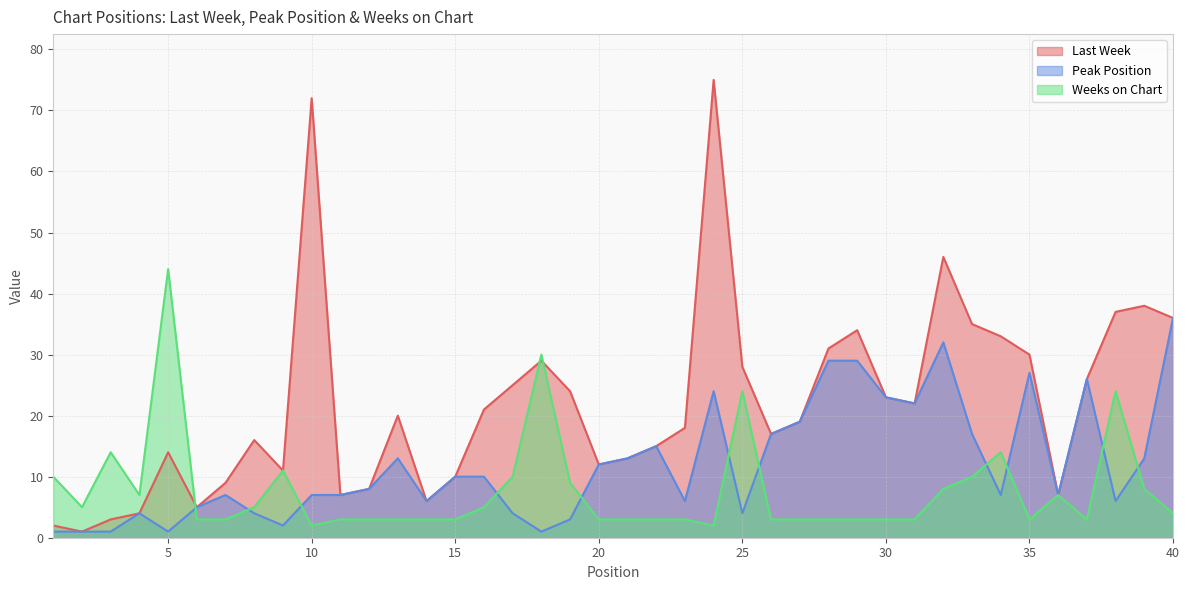

The Peak Position series shows 17 at 29. True or false?

False